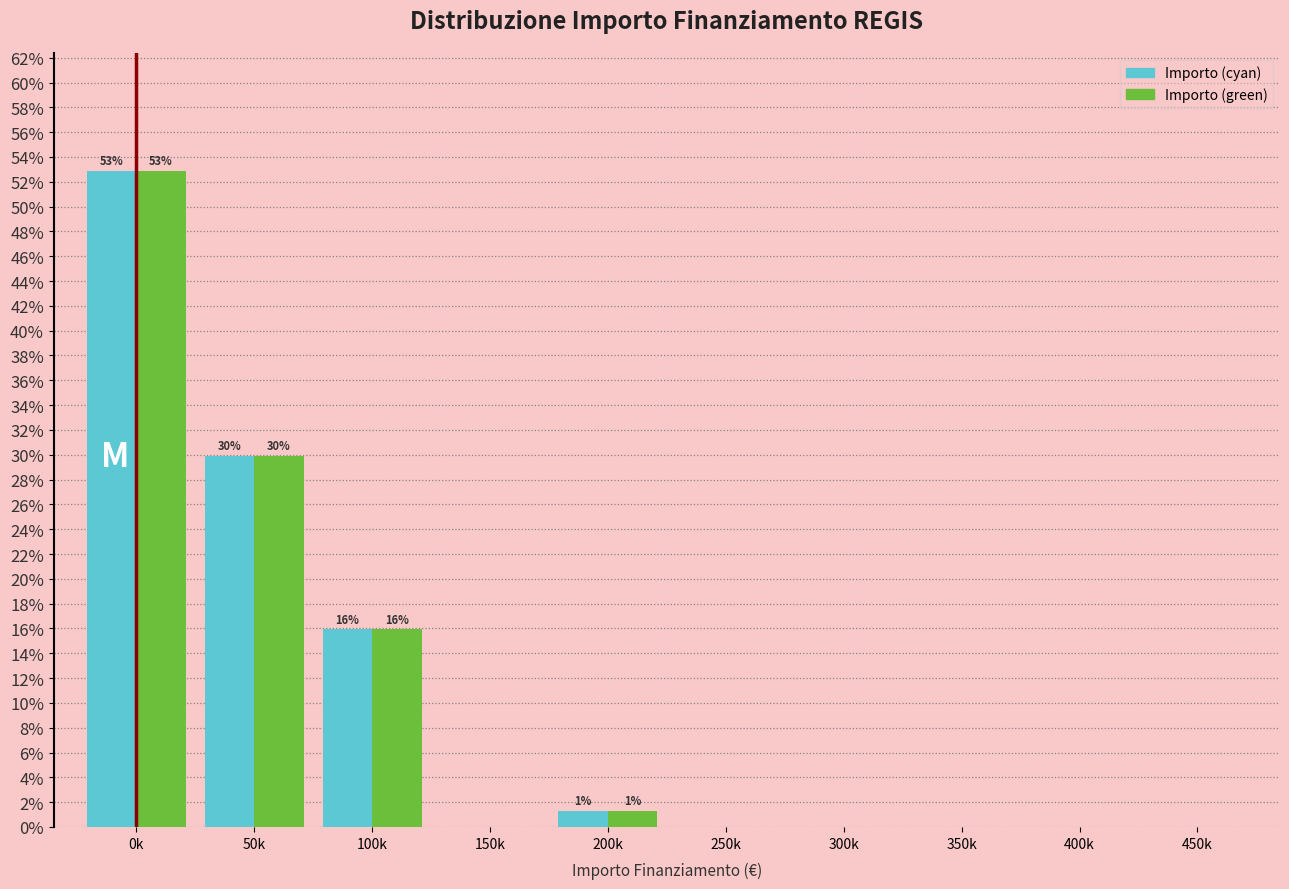

Reading right to left, transcribe all the data shown in this chart.

Importo (cyan): 450k=0.0	400k=0.0	350k=0.0	300k=0.0	250k=0.0	200k=1.3	150k=0.0	100k=15.9	50k=29.9	0k=52.9
Importo (green): 450k=0.0	400k=0.0	350k=0.0	300k=0.0	250k=0.0	200k=1.3	150k=0.0	100k=15.9	50k=29.9	0k=52.9